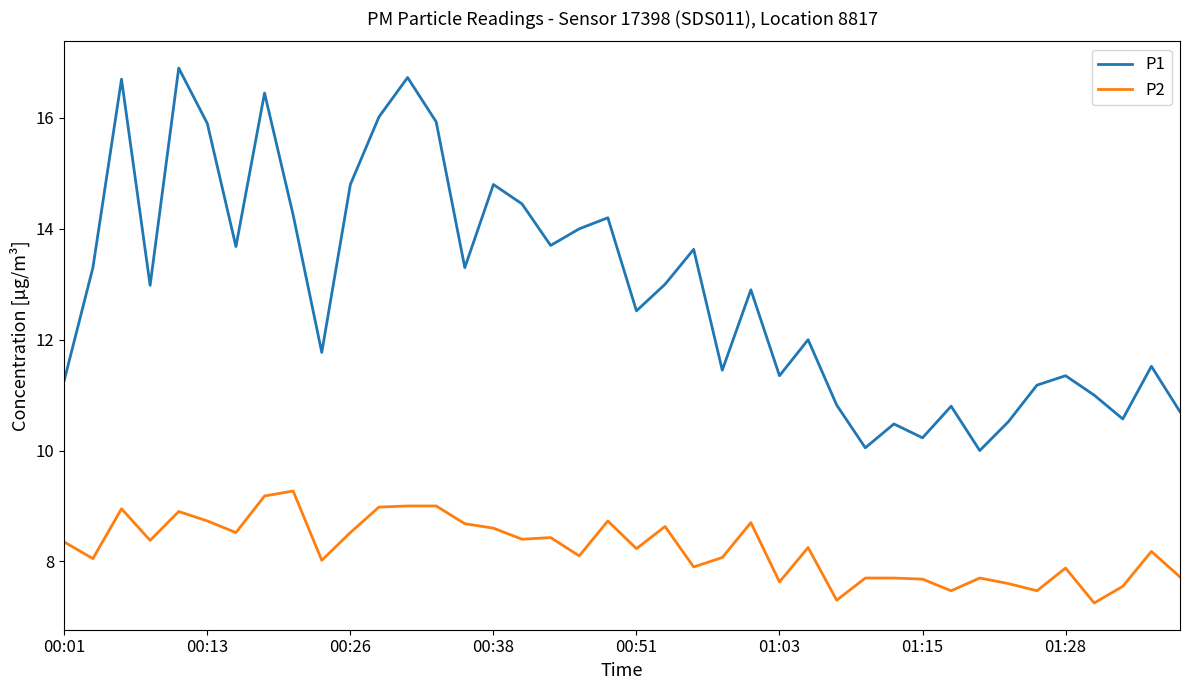

Is this an area chart (filled region under the line)?

No